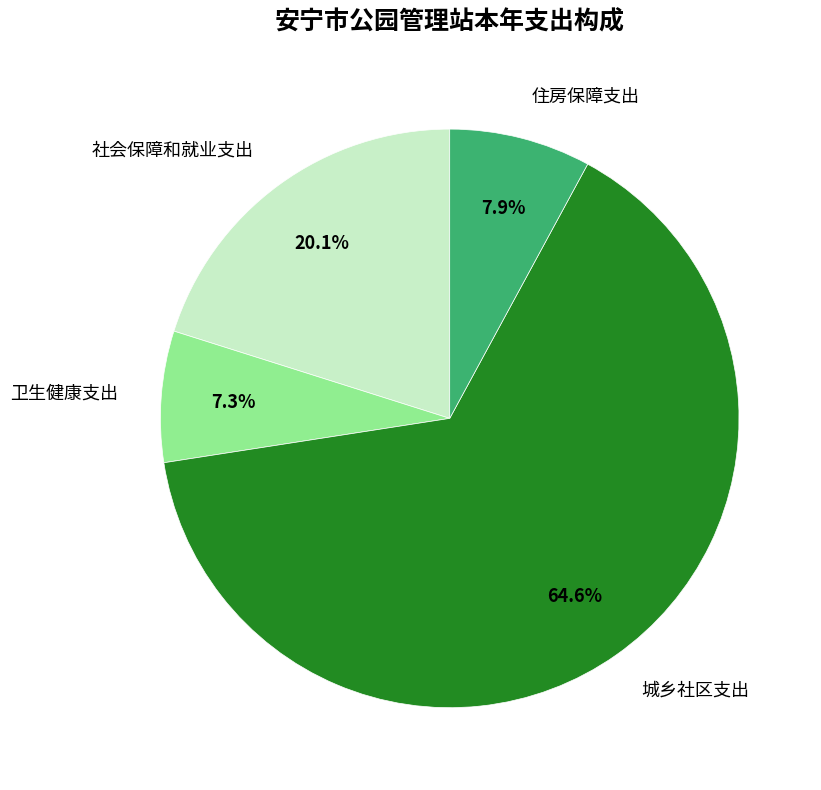

What is the majority slice?

城乡社区支出